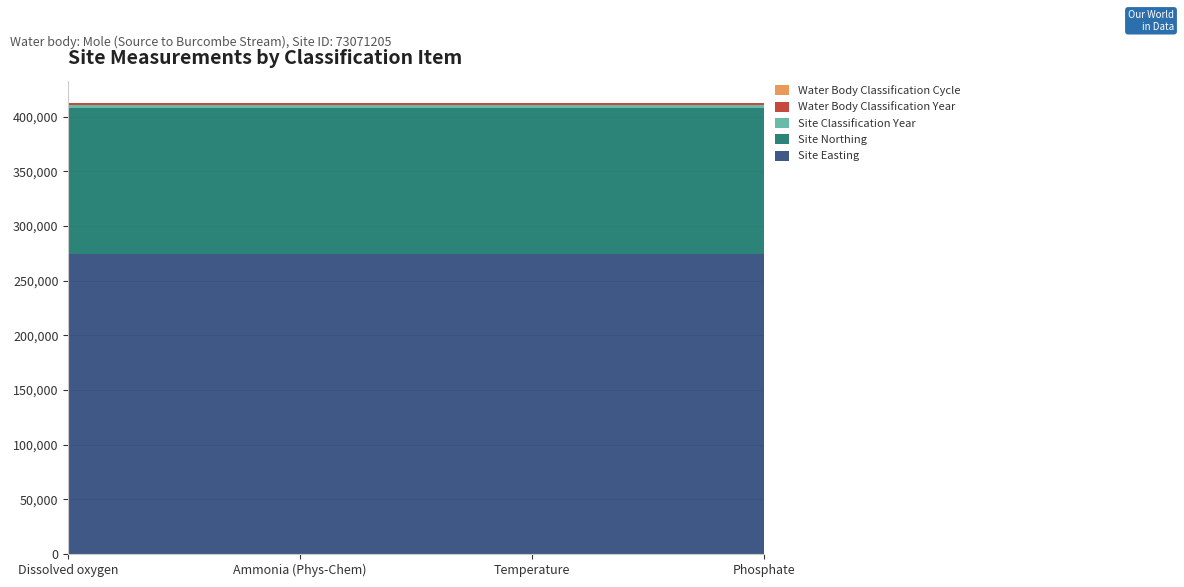

Reading left to right, transcribe all the data shown in this chart.

Site Easting: Dissolved oxygen=274624	Ammonia (Phys-Chem)=274624	Temperature=274624	Phosphate=274624
Site Northing: Dissolved oxygen=133575	Ammonia (Phys-Chem)=133575	Temperature=133575	Phosphate=133575
Site Classification Year: Dissolved oxygen=2009	Ammonia (Phys-Chem)=2009	Temperature=2009	Phosphate=2009
Water Body Classification Year: Dissolved oxygen=2009	Ammonia (Phys-Chem)=2009	Temperature=2009	Phosphate=2009
Water Body Classification Cycle: Dissolved oxygen=1	Ammonia (Phys-Chem)=1	Temperature=1	Phosphate=1